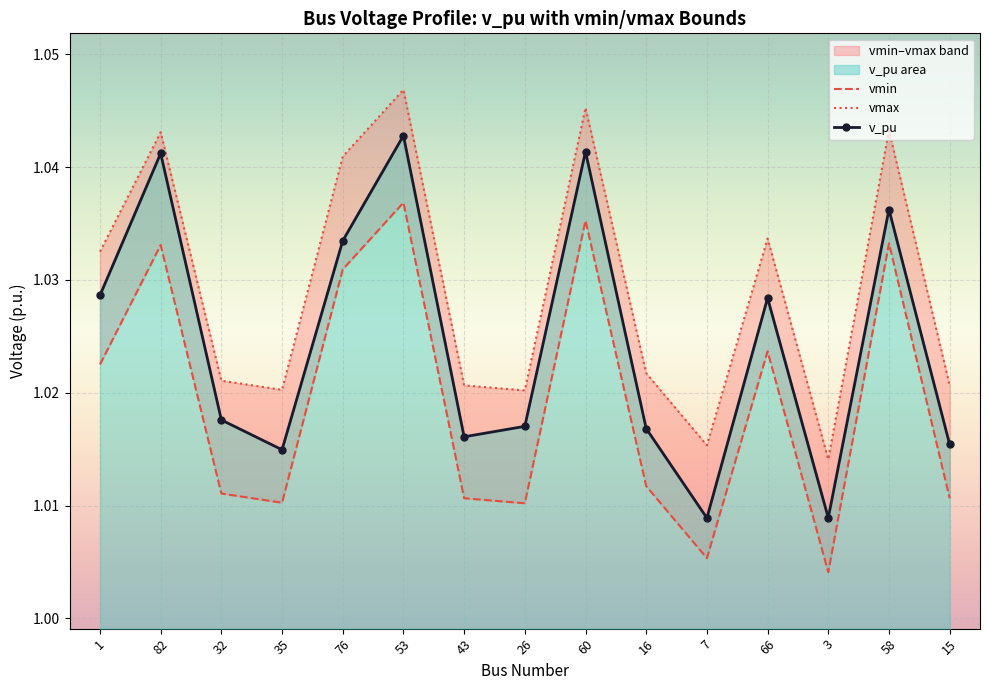

Rank the series by their maximum value, from lowest to highest.

vmin, v_pu, vmax